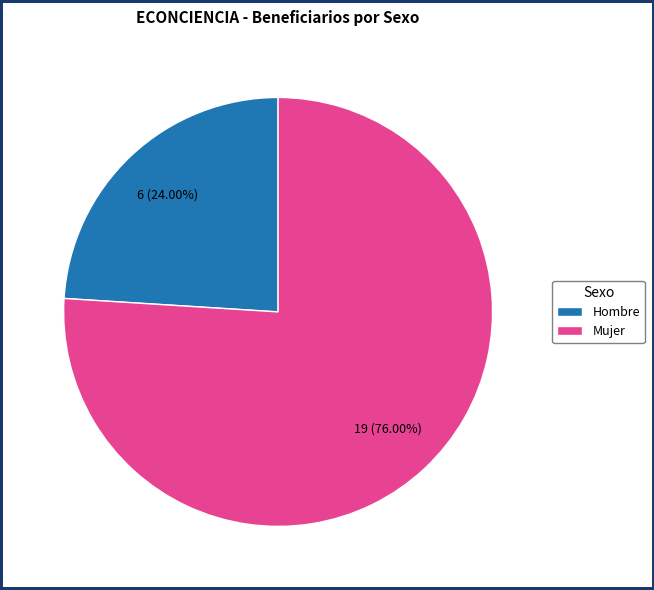

The Mujer slice represents 57% of the pie. True or false?

False